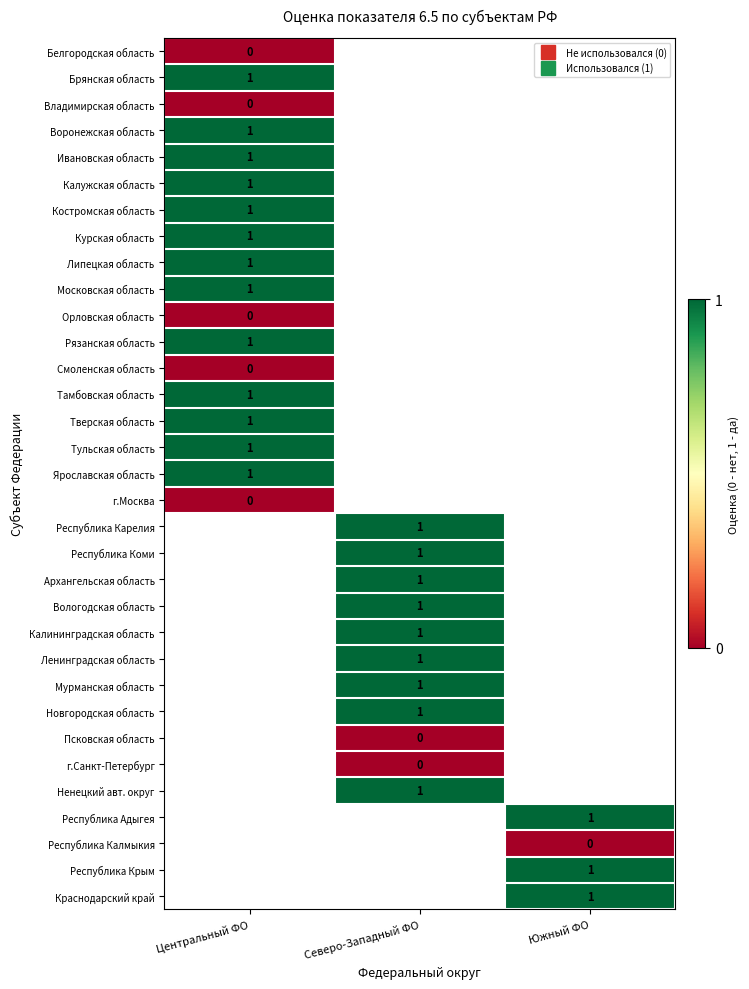

At how many categories does at least one series exceed 0?

3